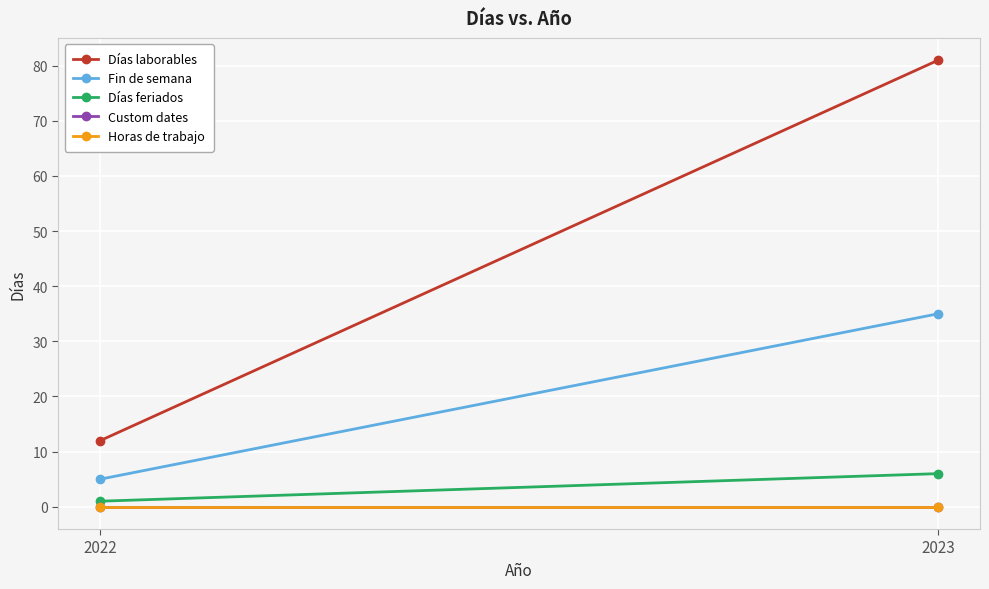

What is the sum of the Fin de semana values at 2022 and 2023?

40